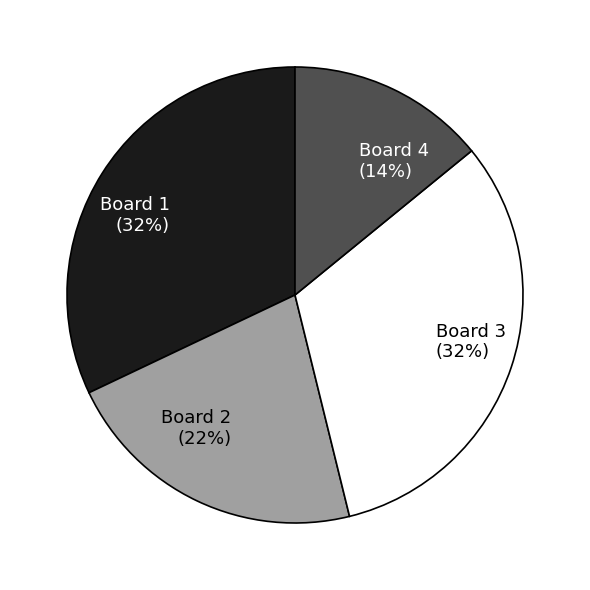

What percentage is the Board 3 slice, to the nearest percent?

32%